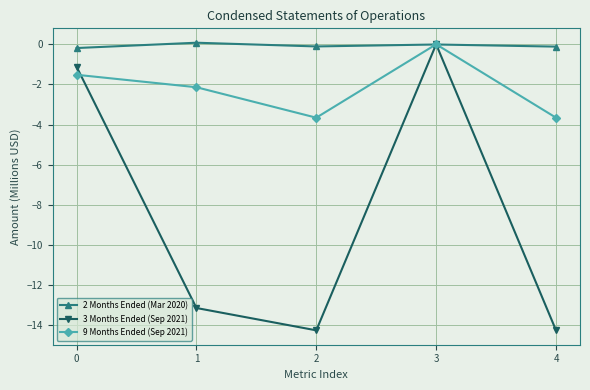

True or false: 2 Months Ended (Mar 2020) has more than 2 points higher than both neighbors.

False